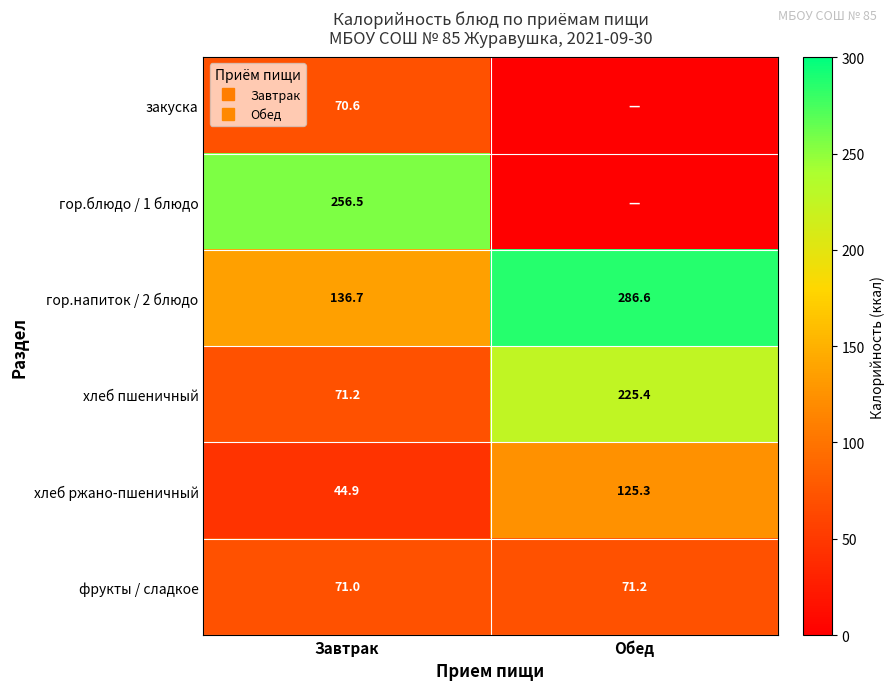

The value of фрукты / сладкое at Обед is 32.0. True or false?

False